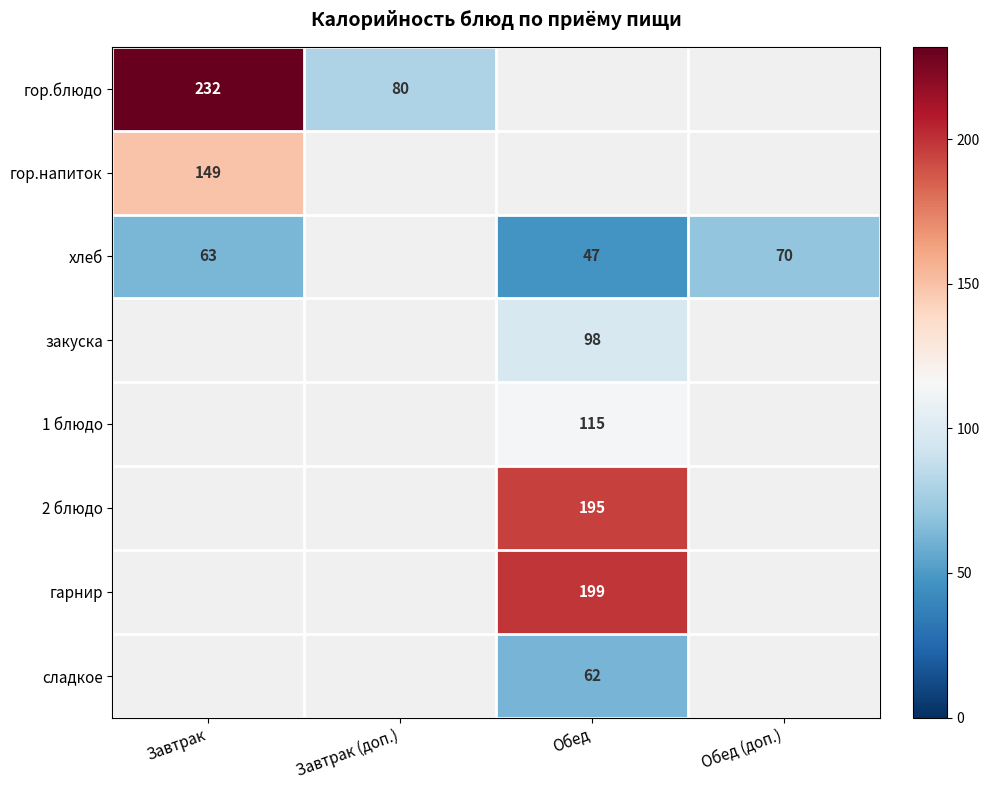

The хлеб series shows 84 at Обед. True or false?

False